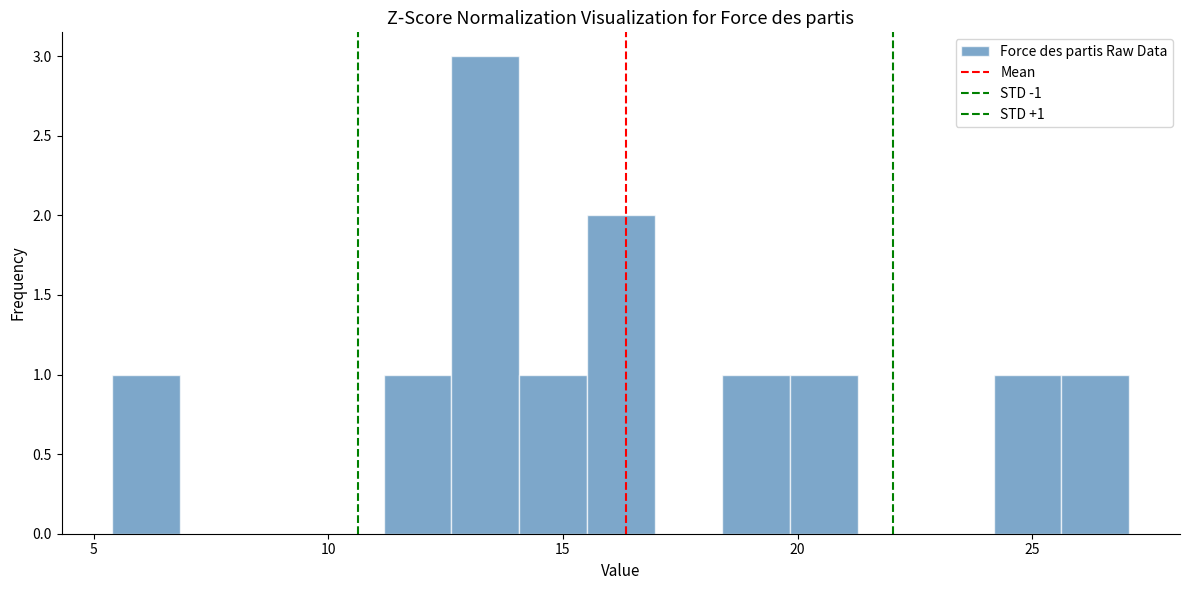

Around what value on the x-axis is the tallest bar? Give the approximate position of its centre, as read against the axis.

13.5